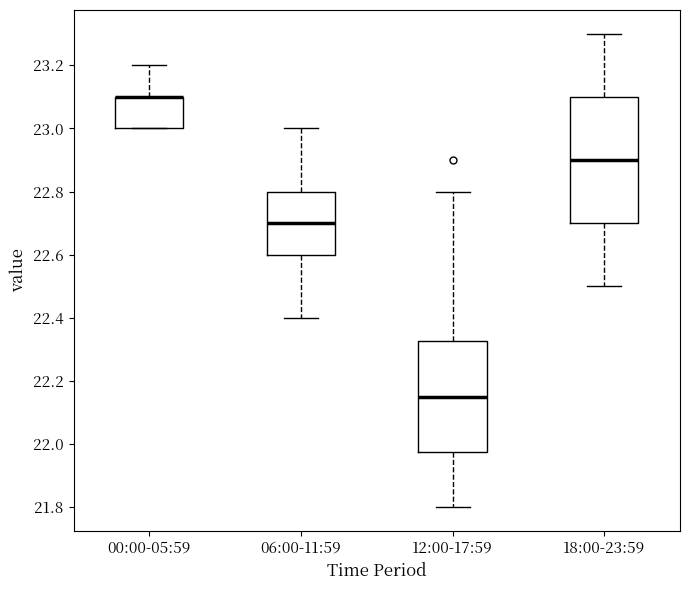

Where is the lower edge of the box for 12:00-17:59 on the y-axis? The values are not printed on the chart, so give them approximately, as read against the axis.

21.98